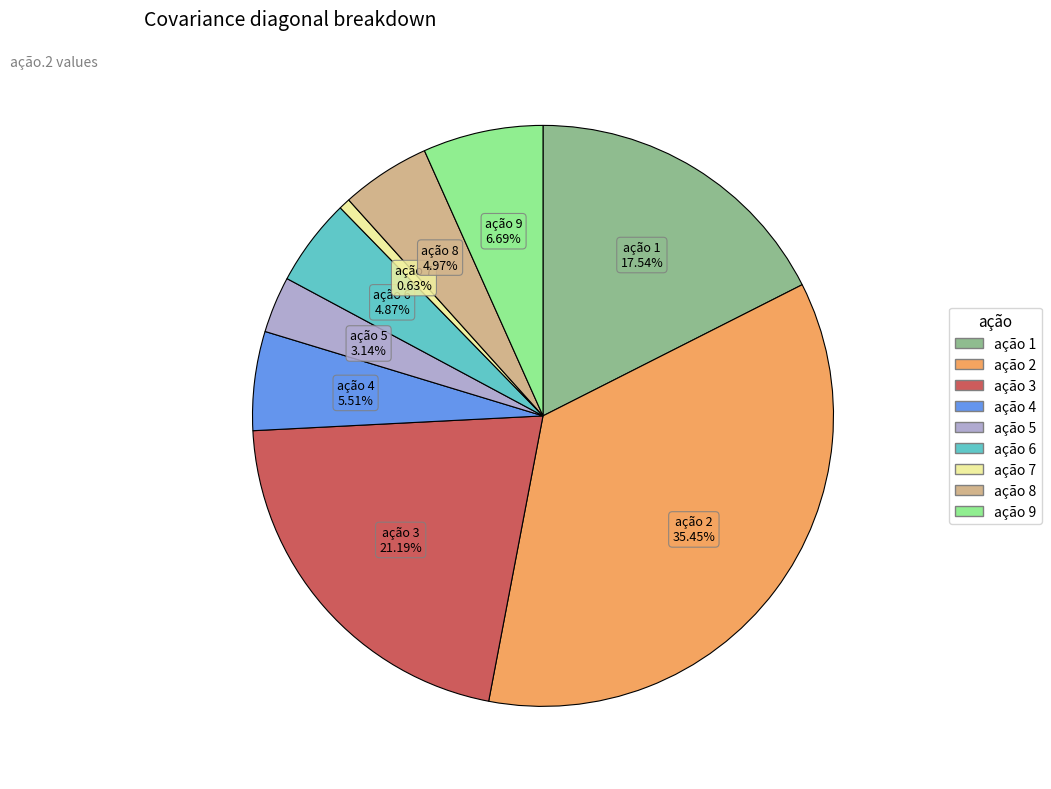

To the nearest percent, what is the combined percentage of ação 1 and ação 5?

21%